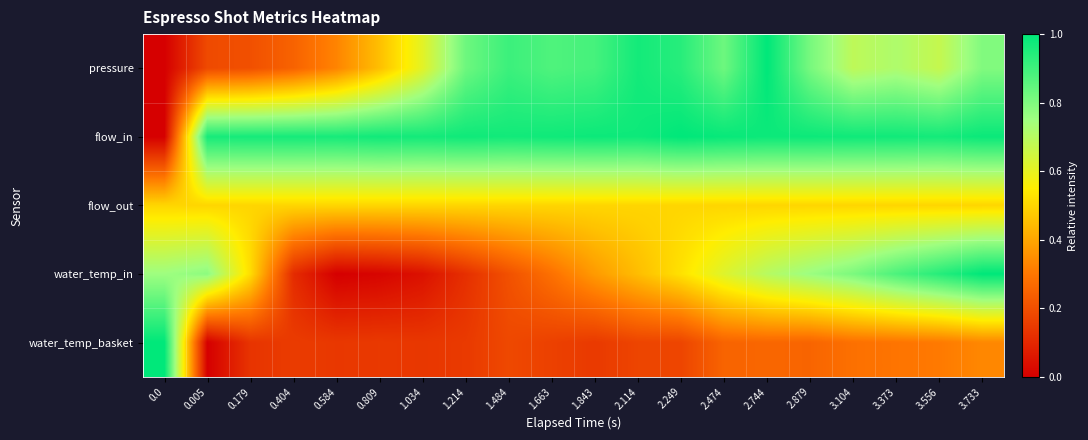

Rank the series by their maximum value, from lowest to highest.

flow_out, pressure, flow_in, water_temp_in, water_temp_basket